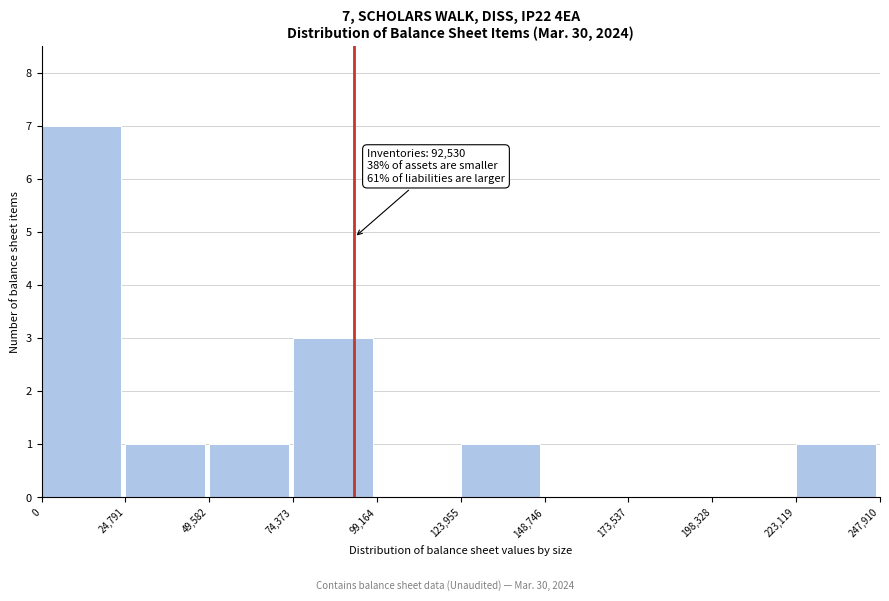

Over which range of the x-axis is the bar tallest?

0 to 24,791